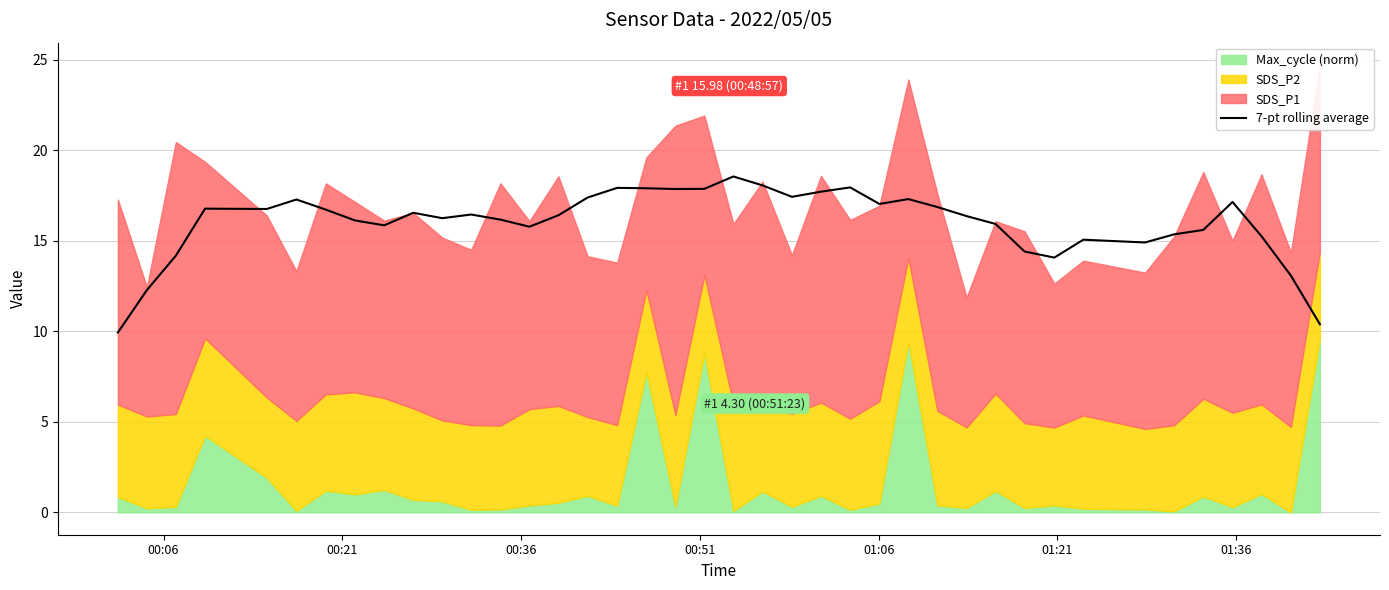

How many lines are shown in the chart?

1